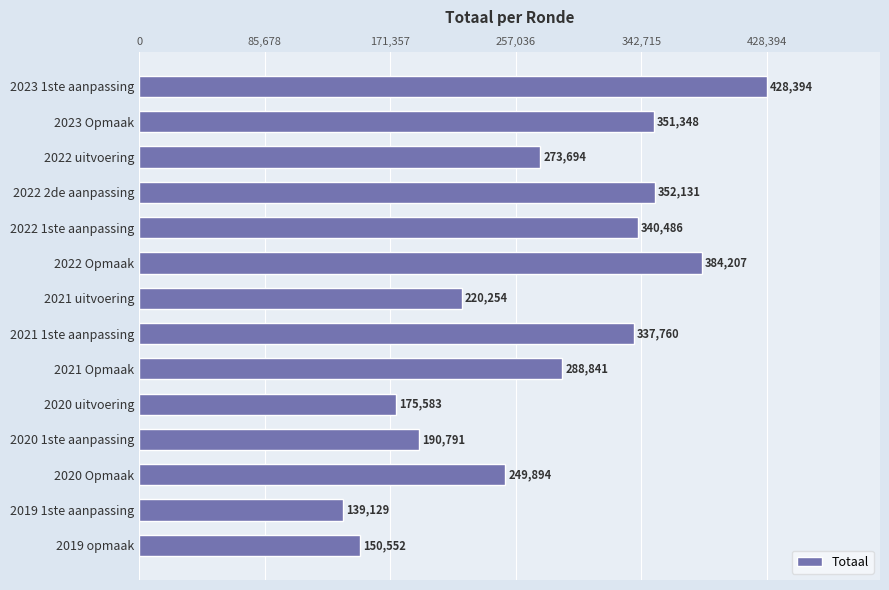

What is the value of the 3rd bar from the top?

273694